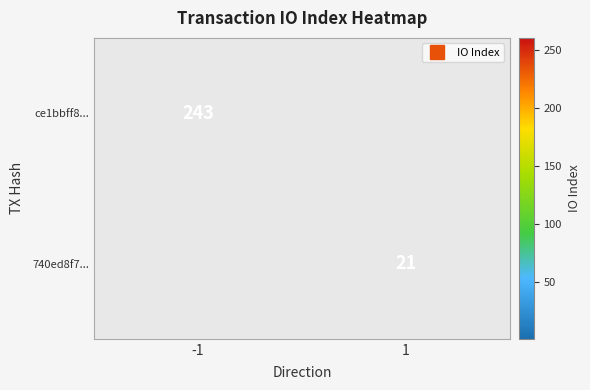

What is the total value across all series at 1?

21